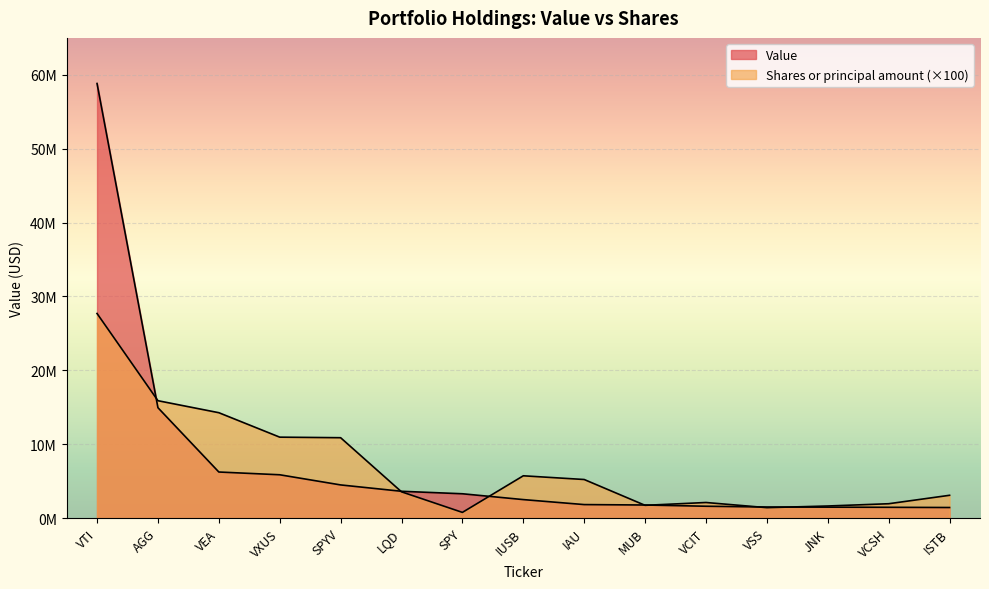

Reading left to right, transcribe all the data shown in this chart.

Value: VTI=58827599	AGG=14941429	VEA=6236439	VXUS=5862581	SPYV=4488717	LQD=3626607	SPY=3291169	IUSB=2502509	IAU=1826968	MUB=1769533	VCIT=1602874	VSS=1497208	JNK=1478492	VCSH=1459563	ISTB=1430730
Shares or principal amount: VTI=27695300	AGG=15888400	VEA=14264500	VXUS=10954000	SPYV=10879100	LQD=3554800	SPY=769900	IUSB=5724600	IAU=5221400	MUB=1725700	VCIT=2109600	VSS=1409800	JNK=1635500	VCSH=1942200	ISTB=3084800